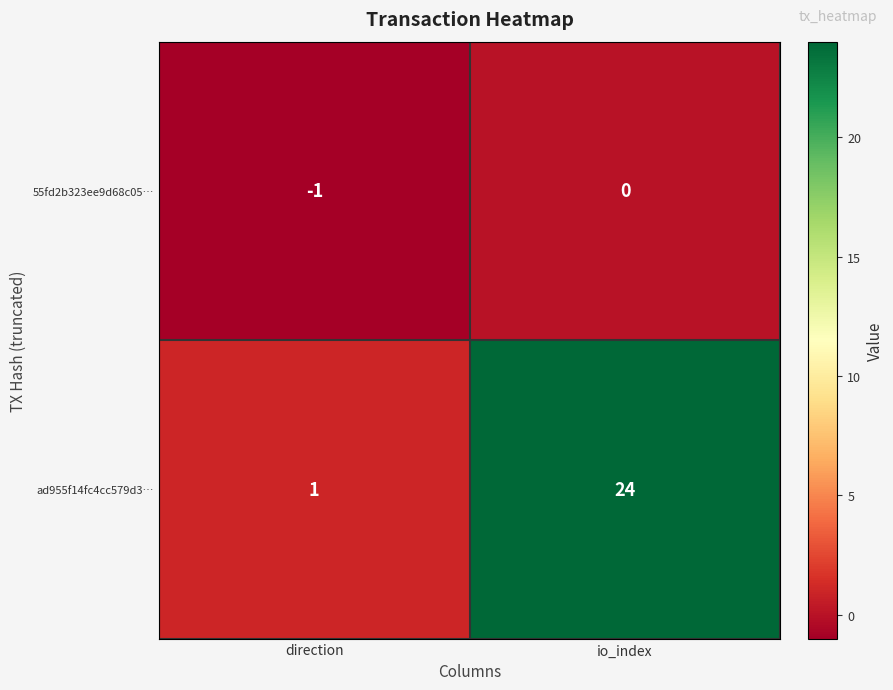

Reading left to right, what are all the values shown in this chart?

55fd2b323ee9d68c05…: -1	0
ad955f14fc4cc579d3…: 1	24